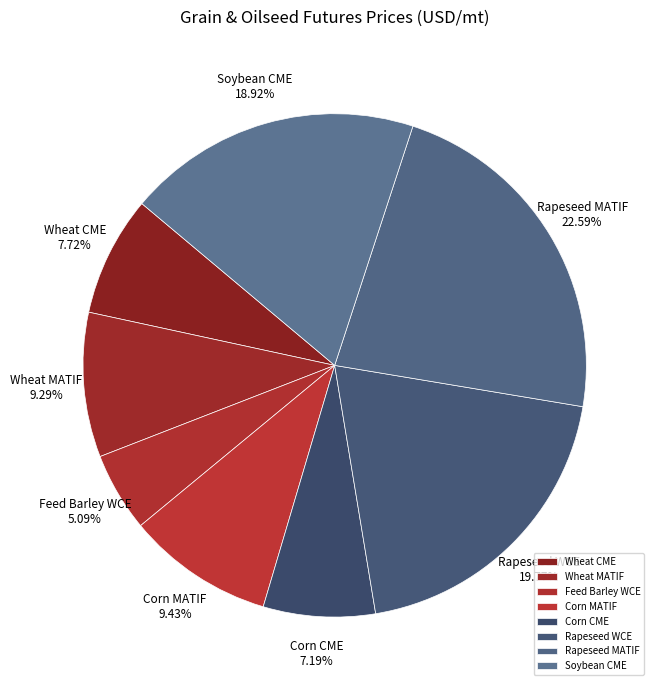

How many segments does this pie chart have?

8